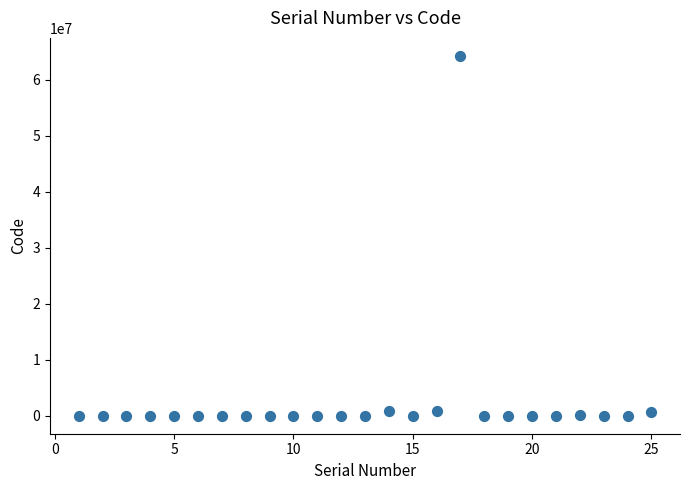

What is the range of Y values (max minus min)?

64218057